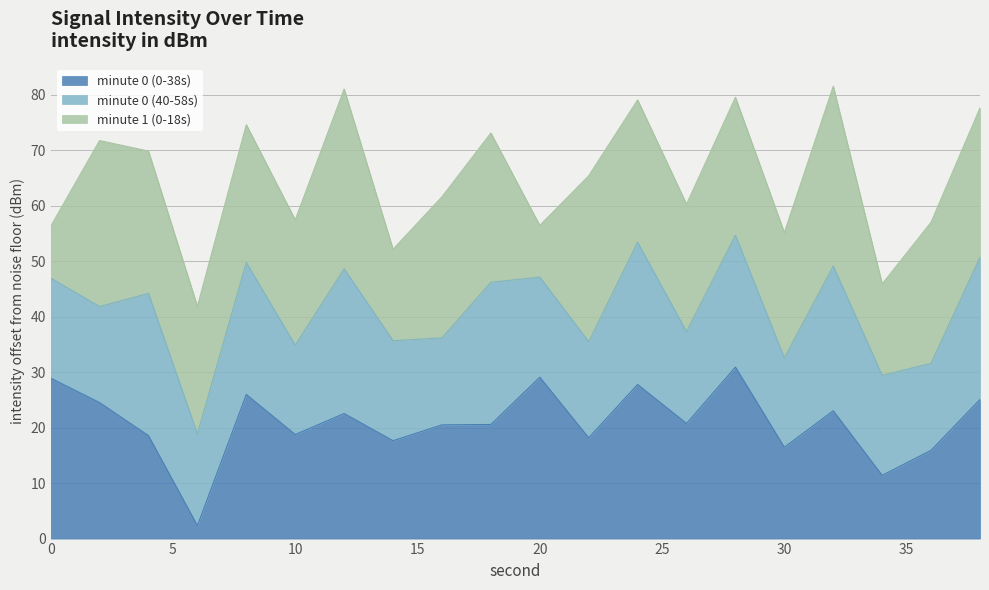

True or false: the data shows 20.5 at 16.

True